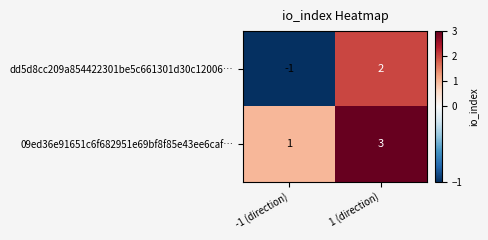

At -1 (direction), list the series in order from largest to smallest.

09ed36e91651c6f682951e69bf8f85e43ee6caf…, dd5d8cc209a854422301be5c661301d30c12006…